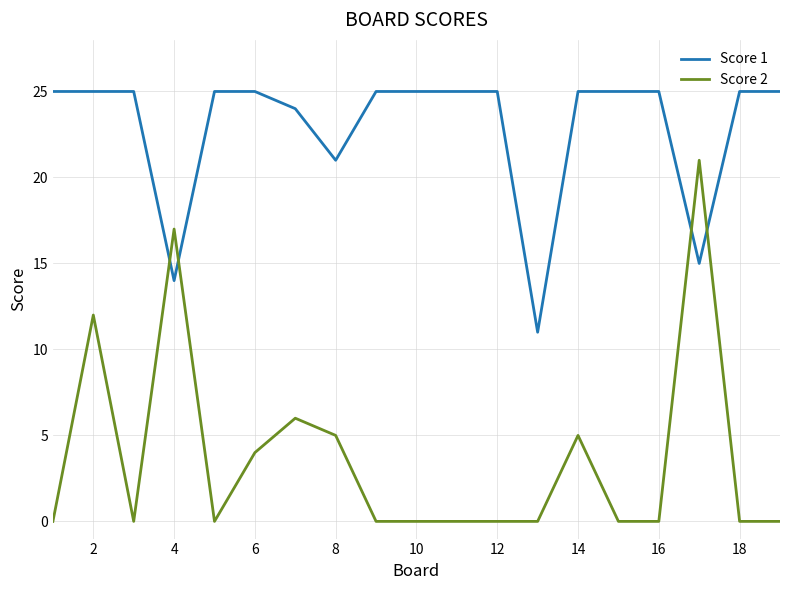

How many times do Score 2 and Score 1 cross each other?

4